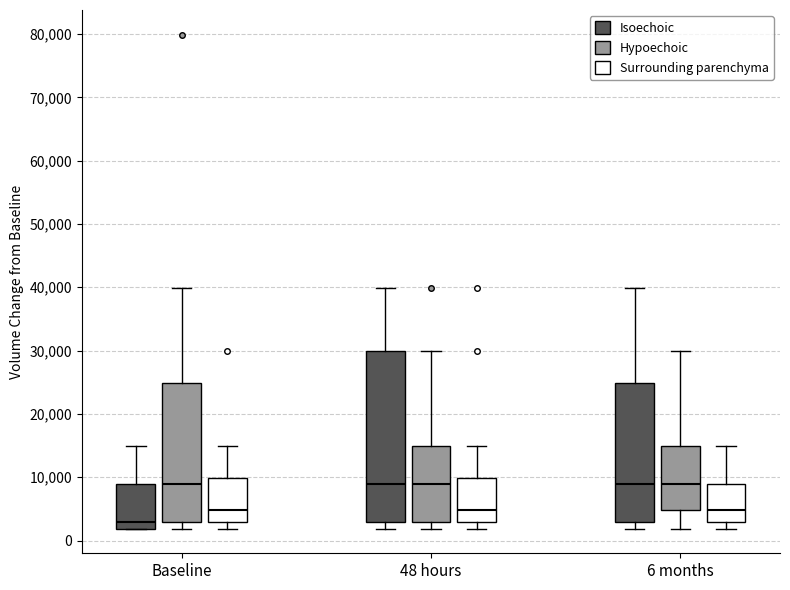

Reading left to right, transcribe this box plot: for each box, give where its median line is, the range the box spans, and where its two whiskers end, as read against the y-axis. The values are not printed on the chart, so give them approximately, as read against the axis.

Baseline (Isoechoic): median 3000, box 2000 to 9000, whiskers 2000 to 15000
Baseline (Hypoechoic): median 9000, box 3000 to 25000, whiskers 2000 to 40000
Baseline (Surrounding parenchyma): median 5000, box 3000 to 10000, whiskers 2000 to 15000
48 hours (Isoechoic): median 9000, box 3000 to 30000, whiskers 2000 to 40000
48 hours (Hypoechoic): median 9000, box 3000 to 15000, whiskers 2000 to 30000
48 hours (Surrounding parenchyma): median 5000, box 3000 to 10000, whiskers 2000 to 15000
6 months (Isoechoic): median 9000, box 3000 to 25000, whiskers 2000 to 40000
6 months (Hypoechoic): median 9000, box 5000 to 15000, whiskers 2000 to 30000
6 months (Surrounding parenchyma): median 5000, box 3000 to 9000, whiskers 2000 to 15000